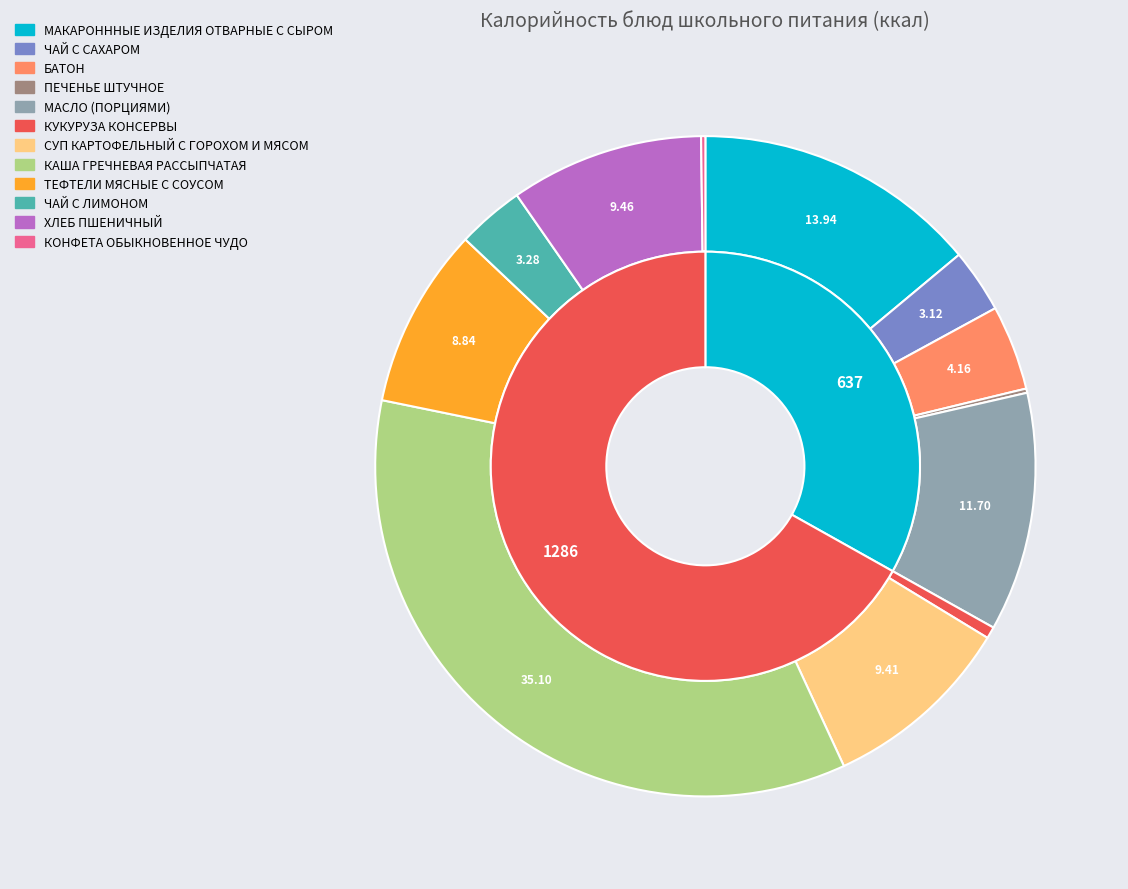

Which category has the smallest portion of the pie?

ПЕЧЕНЬЕ ШТУЧНОЕ